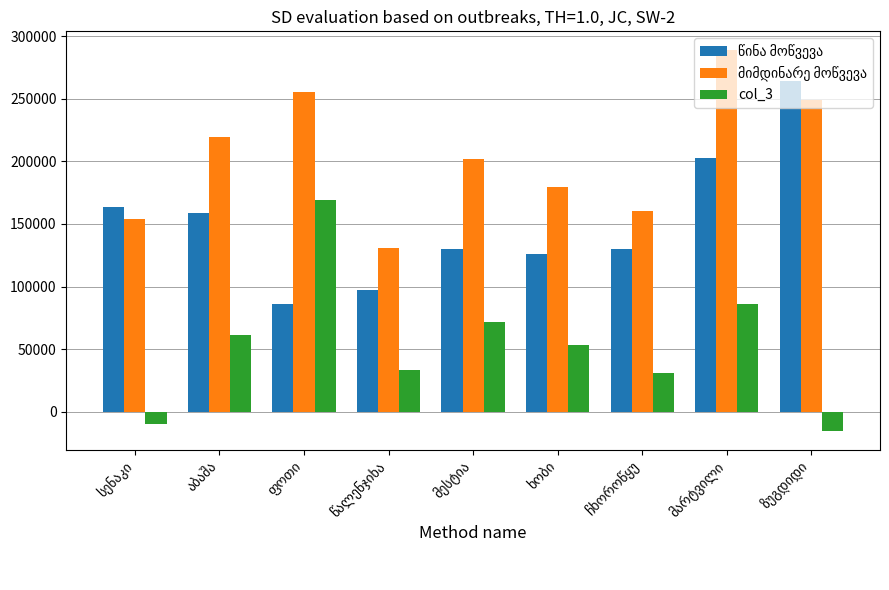

What is the sum of all col_3 values?

481560